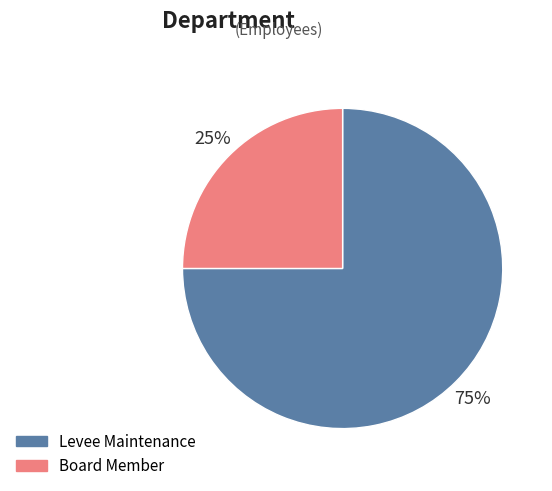

Which category accounts for the majority?

Levee Maintenance